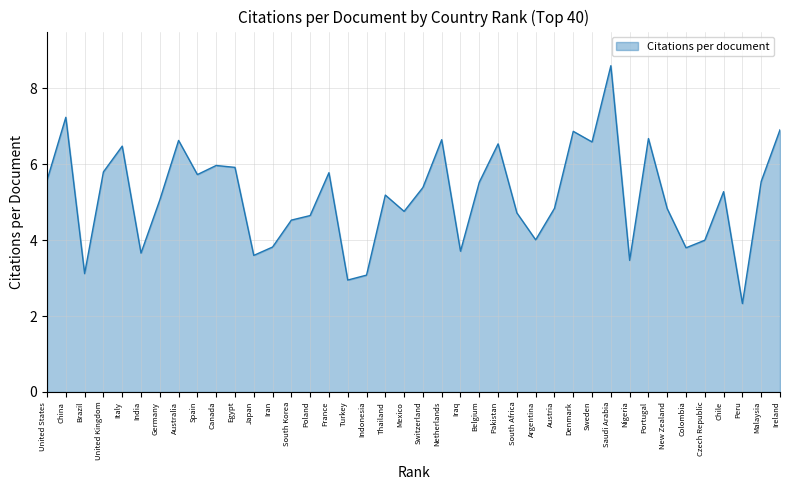

Which label corresponds to the smallest value in the chart?

Peru